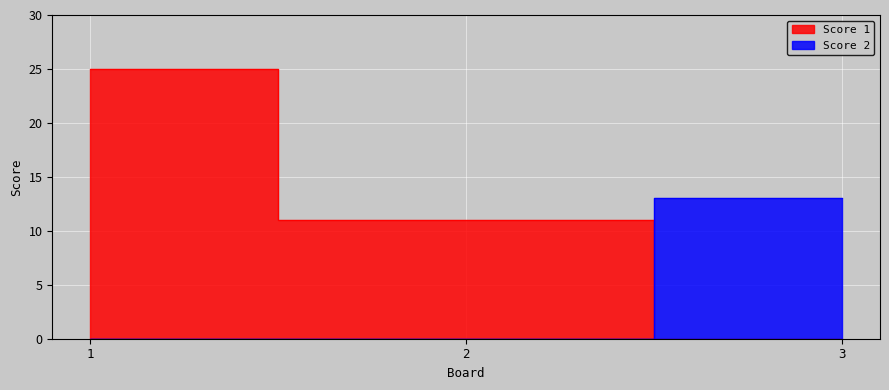

What is the maximum value shown in the chart?

25